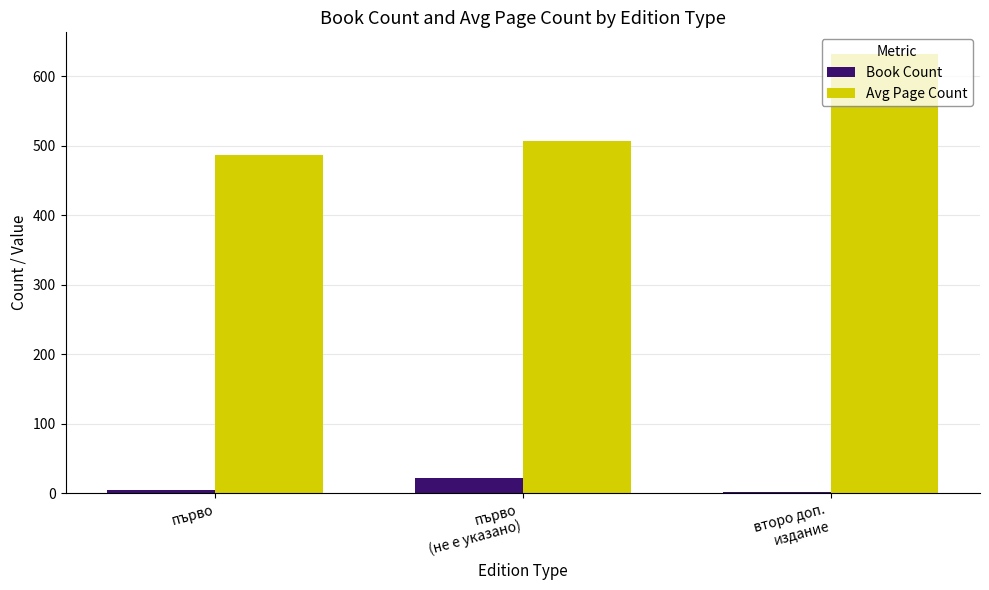

Which series has the largest total across all categories?

Avg Page Count